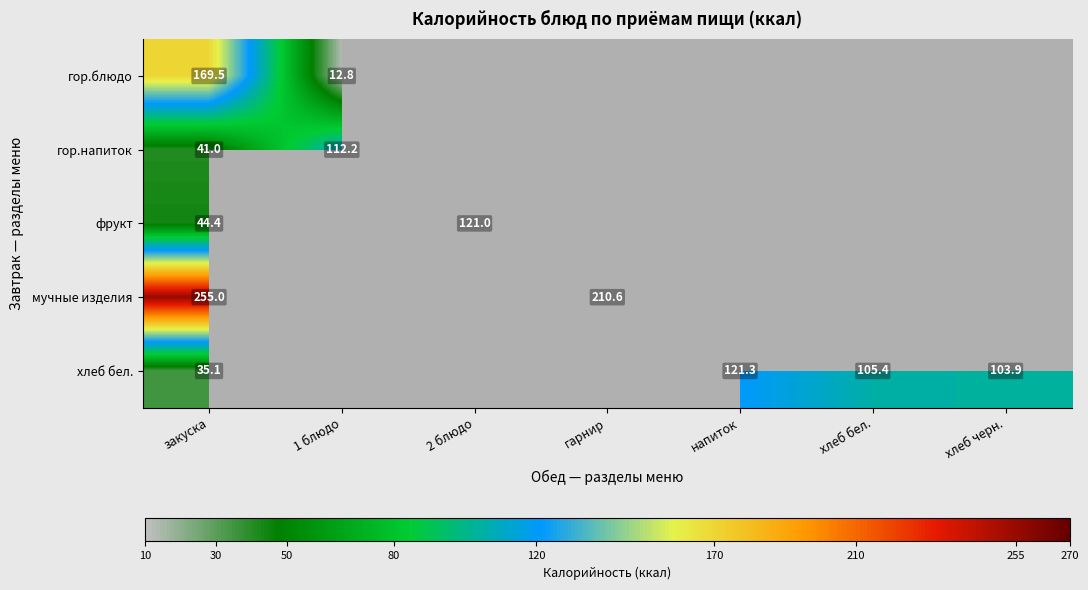

At how many categories does at least one series exceed 31?

7